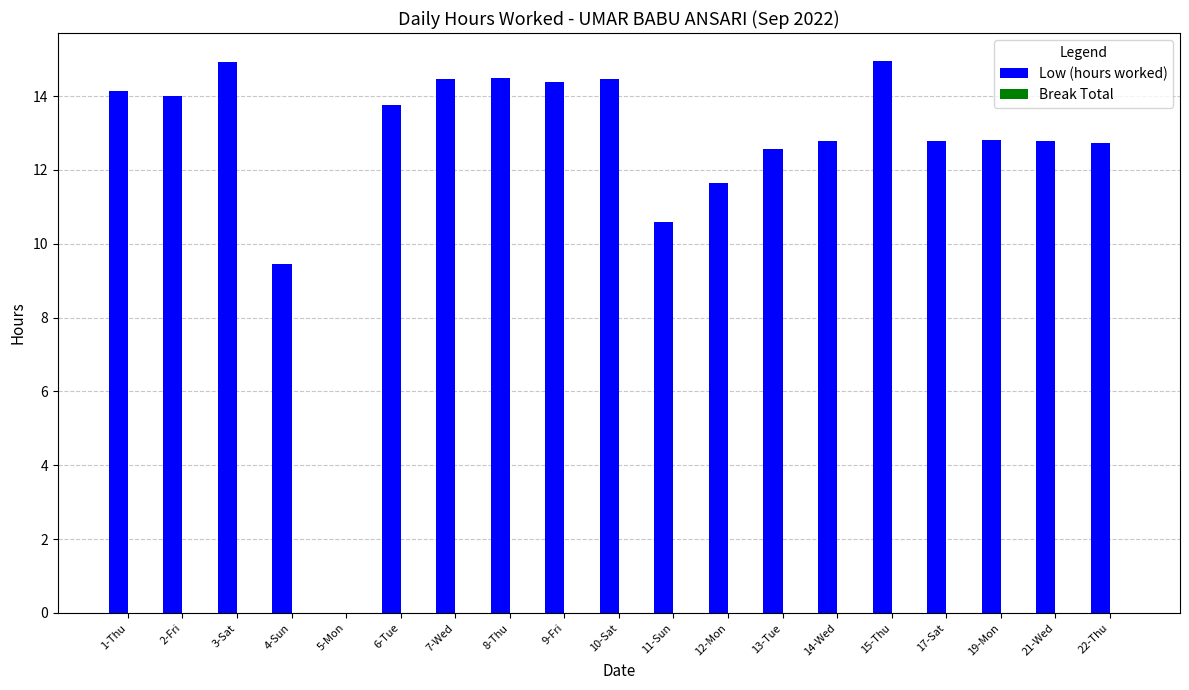

Are the bars horizontal?

No